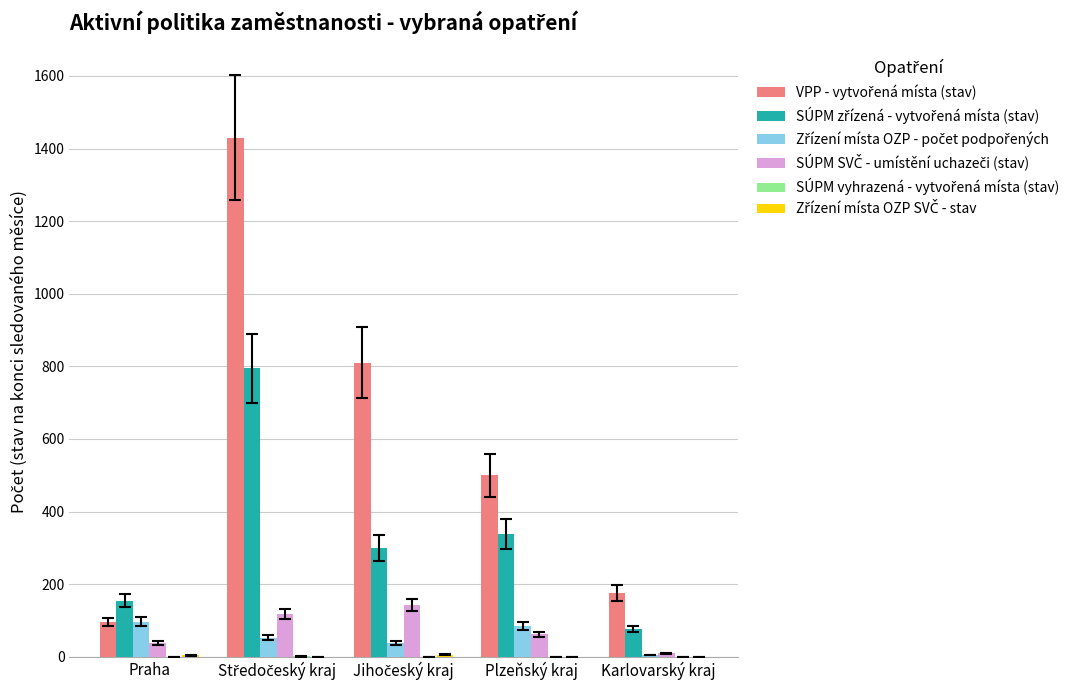

How many categories are shown in the chart?

5